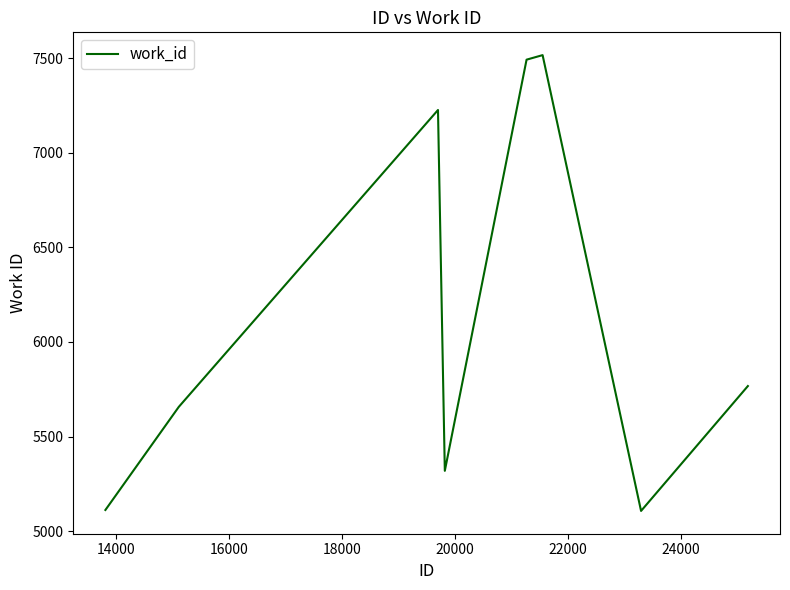

Does the chart display data point markers on the line(s)?

No